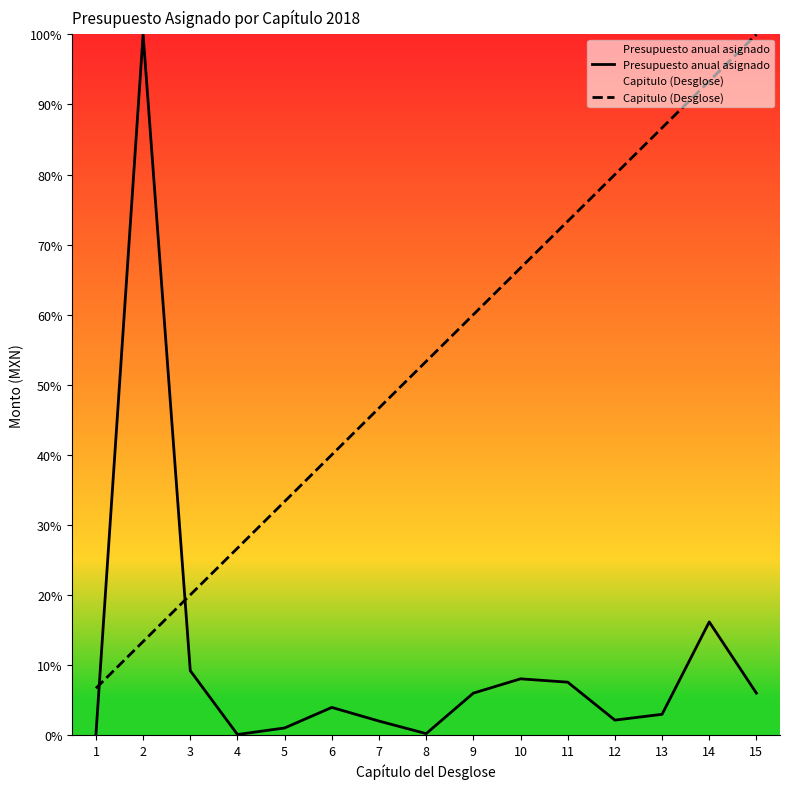

List the series in order of their peak value, lowest first.

Presupuesto anual asignado, Capitulo (Desglose)